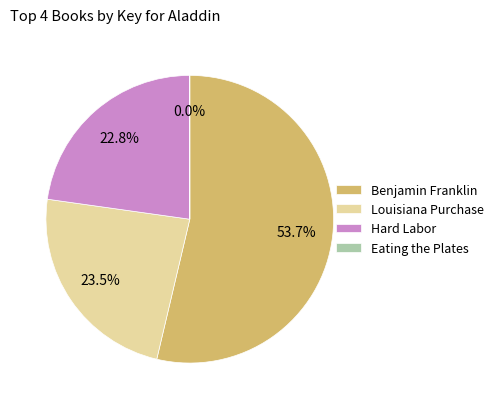

Which slice is the largest?

Benjamin Franklin